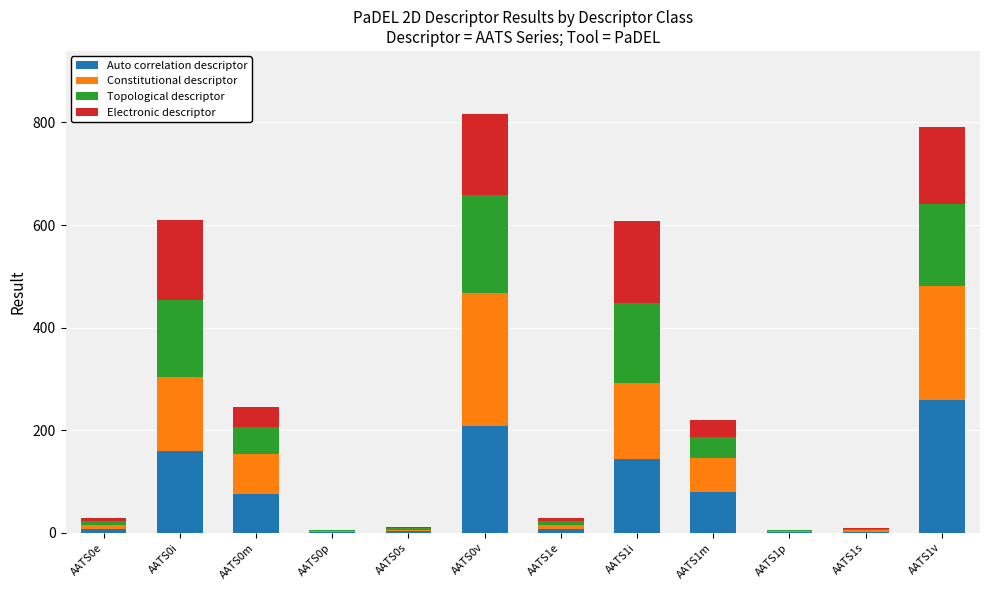

What is the highest value of the Auto correlation descriptor series?

258.4